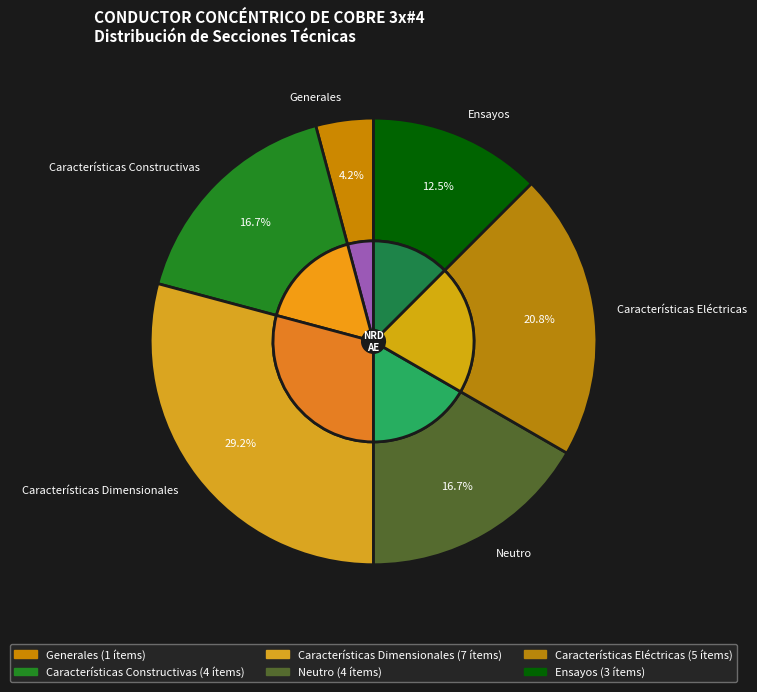

Which slice is the smallest?

Generales